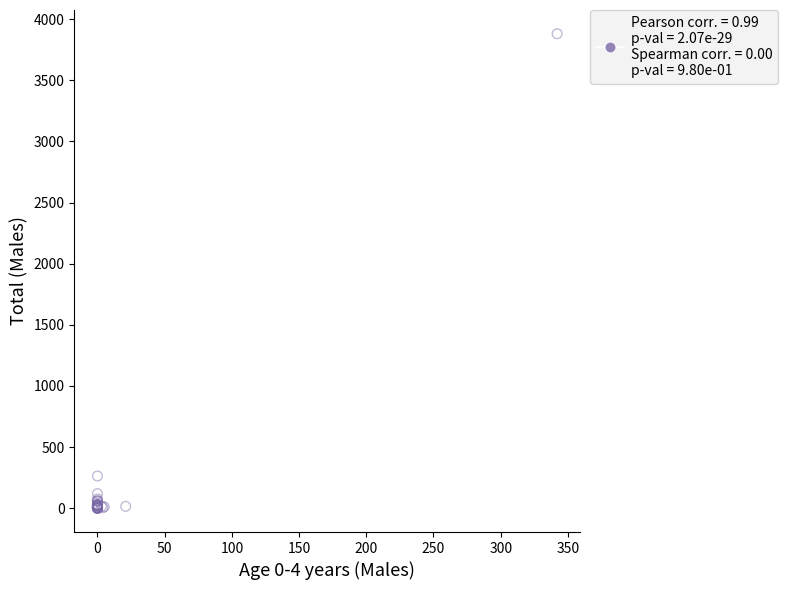

What Y value in the scatter plot is closest to 1940?

264